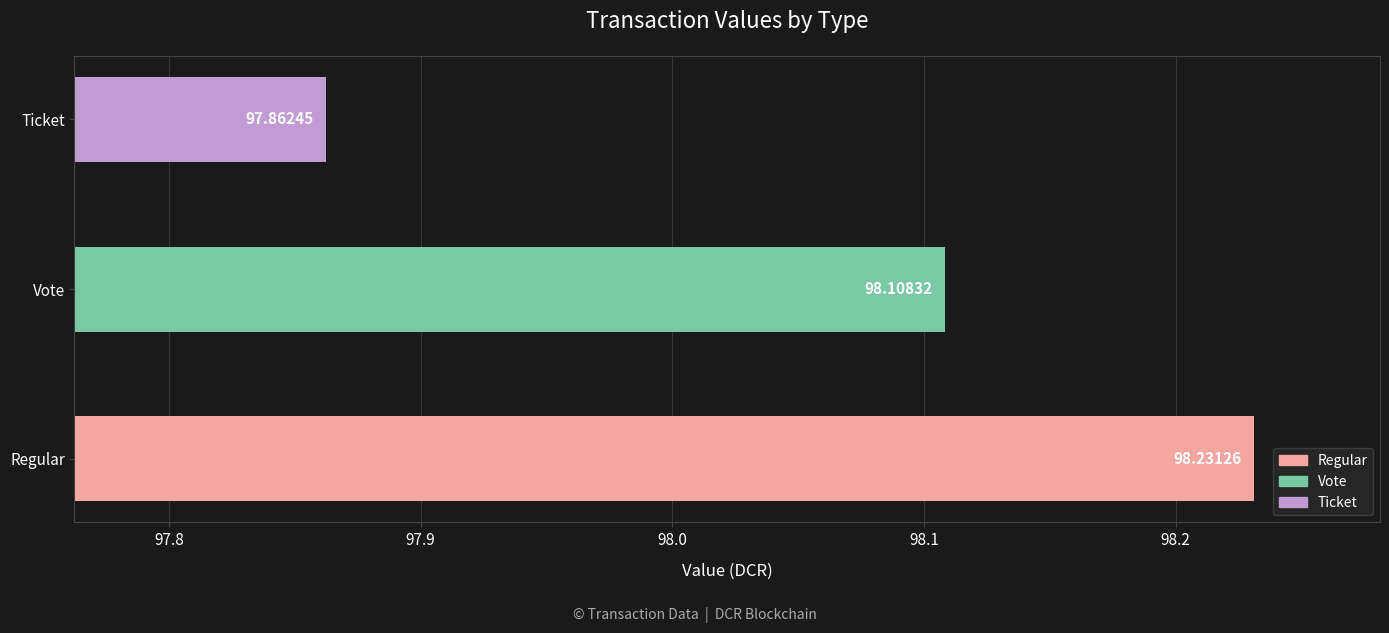

How many values exceed 98?

2